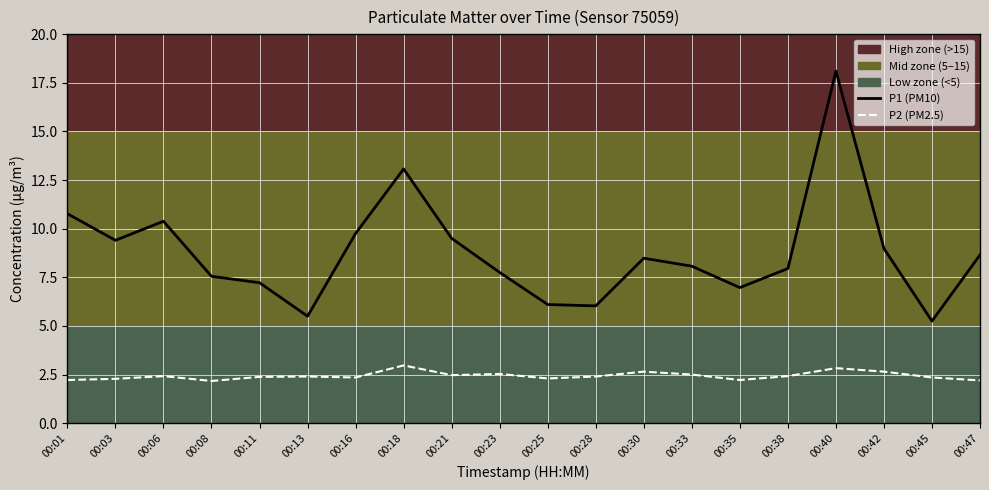

Which category has the highest value in the P1 (PM10) series?

00:40